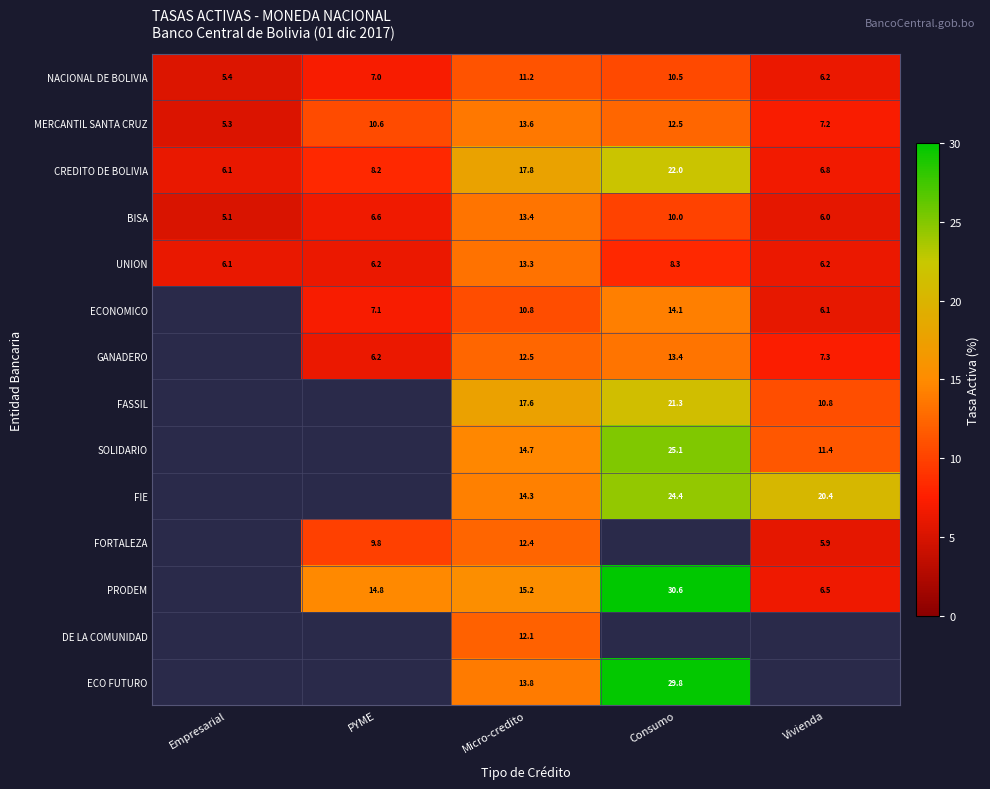

Is it true that UNION equals 5.3 at Consumo?

False